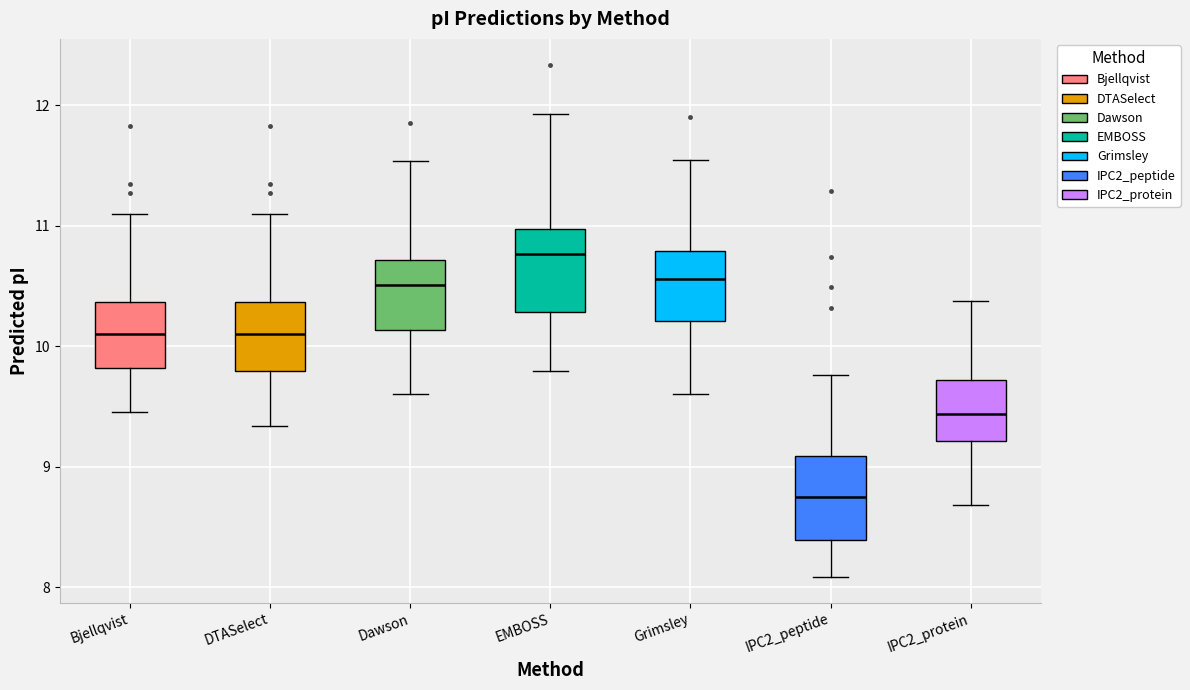

Reading left to right, transcribe this box plot: for each box, give where its median line is, the range the box spans, and where its two whiskers end, as read against the y-axis. The values are not printed on the chart, so give them approximately, as read against the axis.

Bjellqvist: median 10.1, box 9.8 to 10.4, whiskers 9.5 to 11.1
DTASelect: median 10.1, box 9.8 to 10.4, whiskers 9.3 to 11.1
Dawson: median 10.5, box 10.1 to 10.7, whiskers 9.6 to 11.5
EMBOSS: median 10.8, box 10.3 to 11.0, whiskers 9.8 to 11.9
Grimsley: median 10.6, box 10.2 to 10.8, whiskers 9.6 to 11.6
IPC2_peptide: median 8.7, box 8.4 to 9.1, whiskers 8.1 to 9.8
IPC2_protein: median 9.4, box 9.2 to 9.7, whiskers 8.7 to 10.4